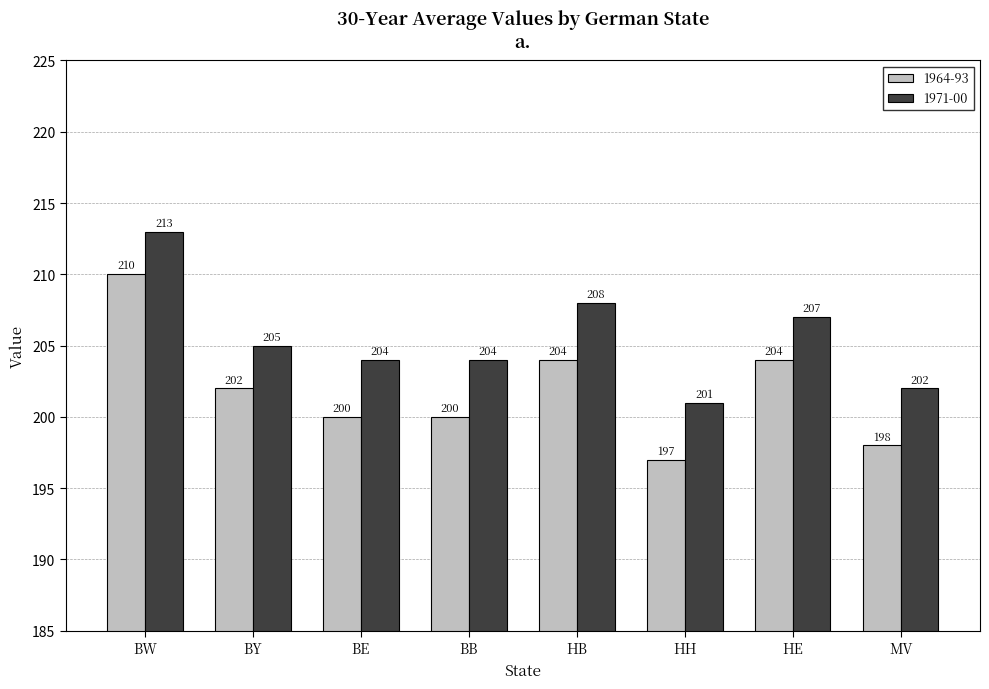

The 1964-93 series shows 200 at BB. True or false?

True